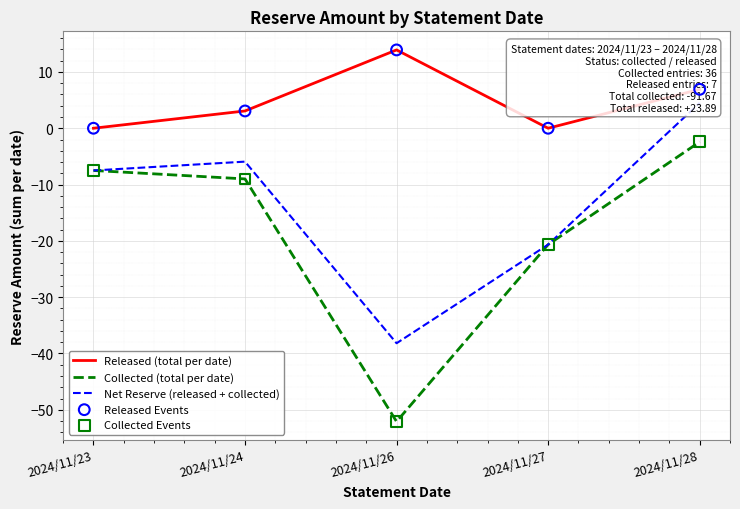

What are all the series names shown in the legend?

Released (total per date), Collected (total per date), Net Reserve (released + collected), Released Events, Collected Events